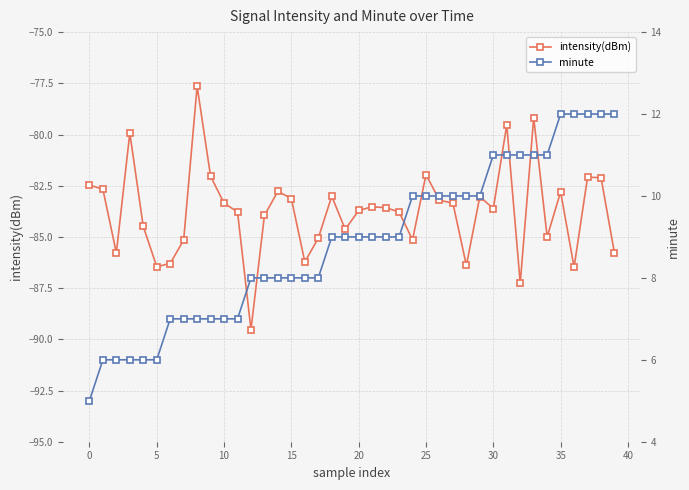

Count the minute values in the range 7 to 11.

29